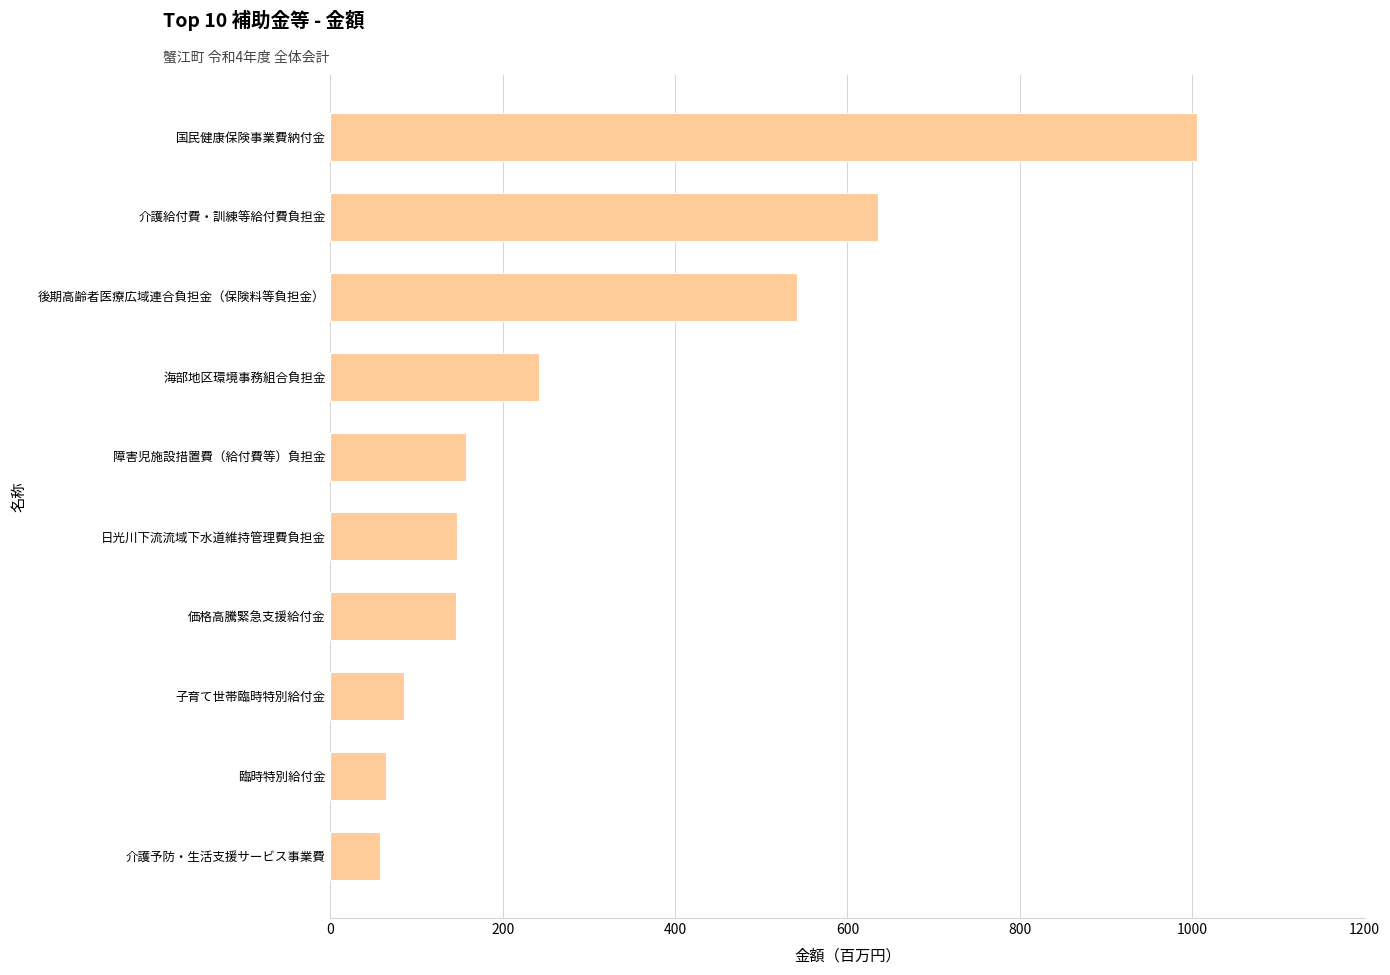

True or false: the data shows 242 at 海部地区環境事務組合負担金.

True